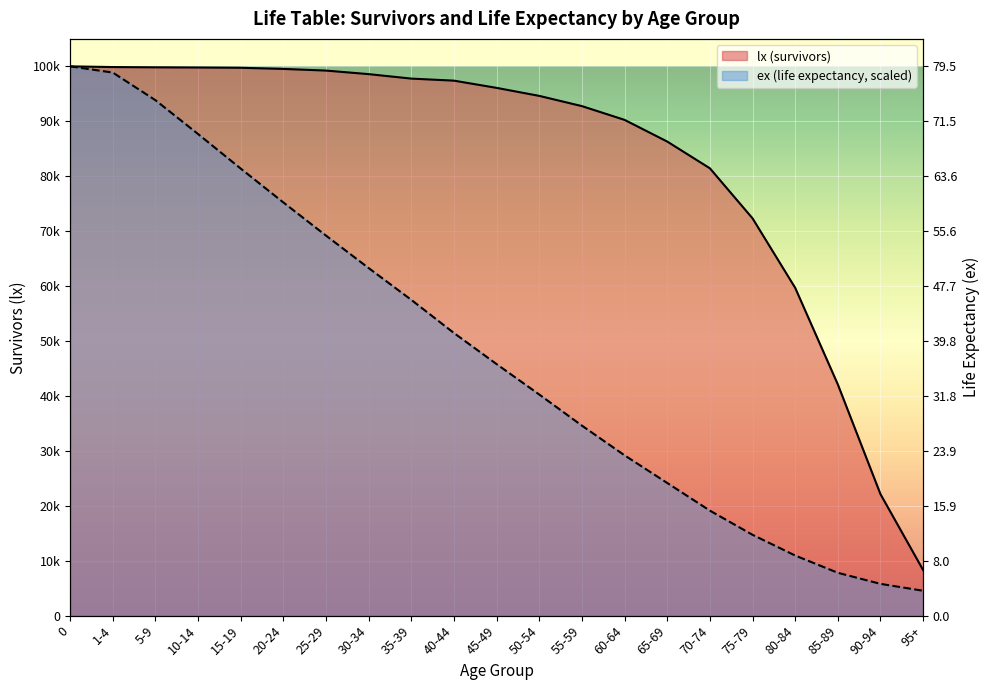

What is the label of the 5th point from the left?

15-19